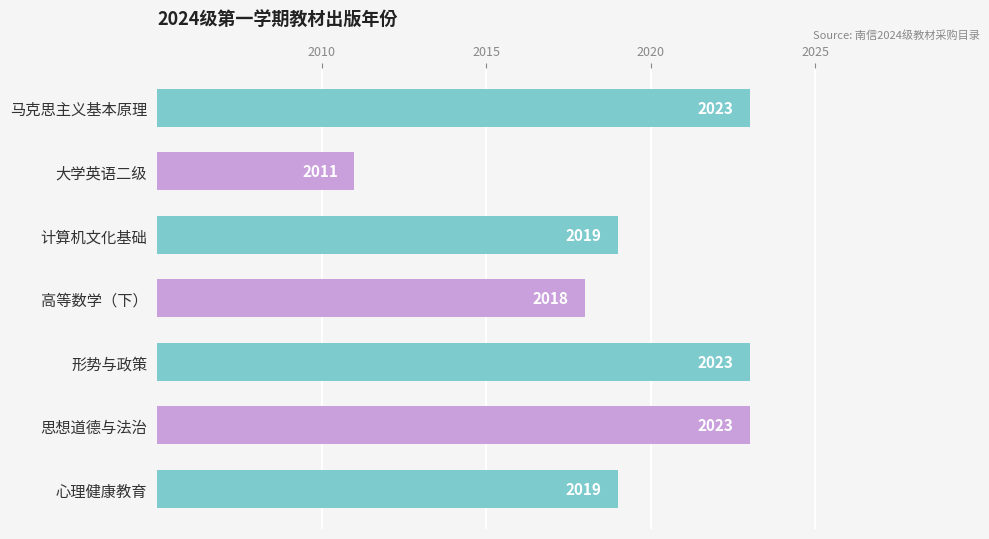

What position from the top is 大学英语二级?

2